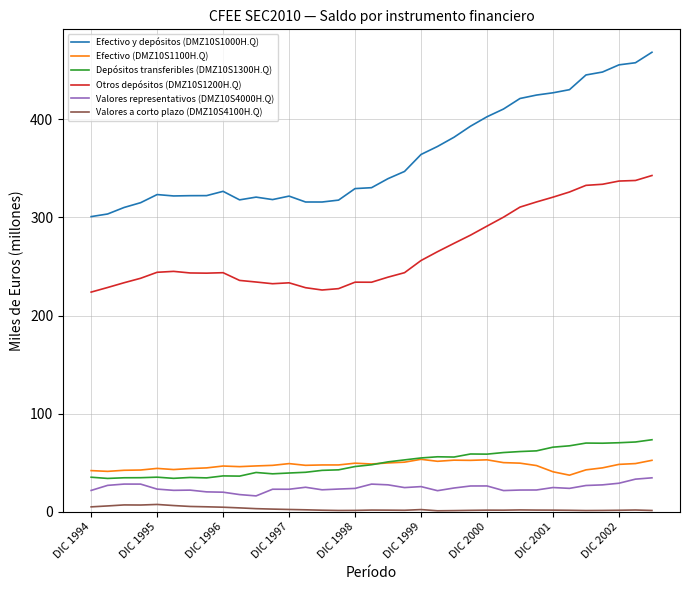

At how many categories does at least one series exceed 90?

35